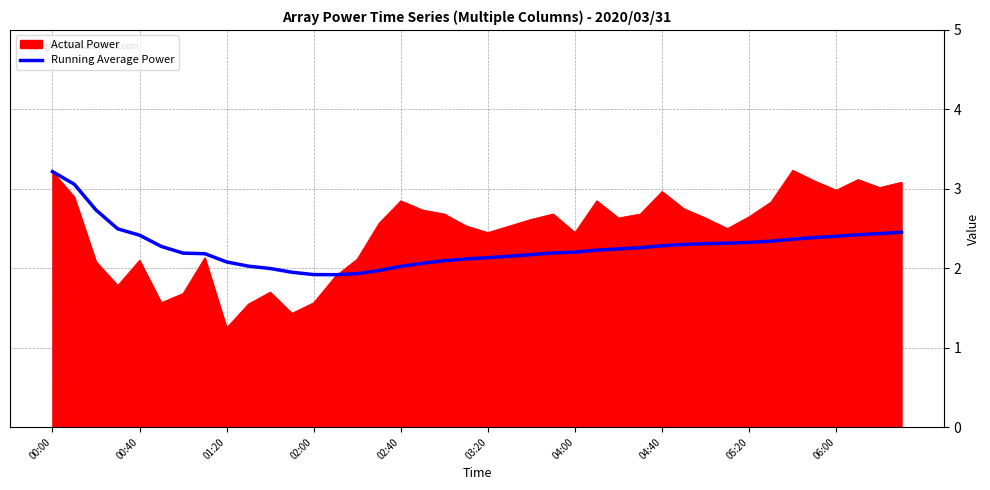

Which series has the largest range (max minus min)?

Actual Power